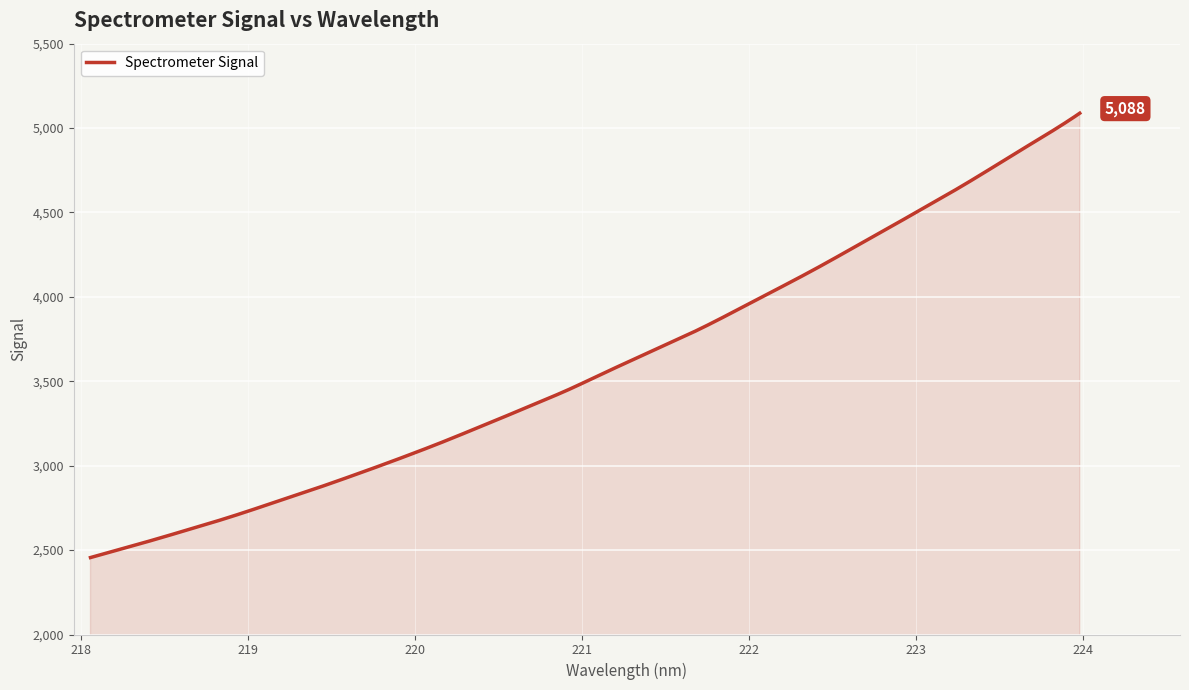

What is the difference between the maximum and minimum values?

2632.3